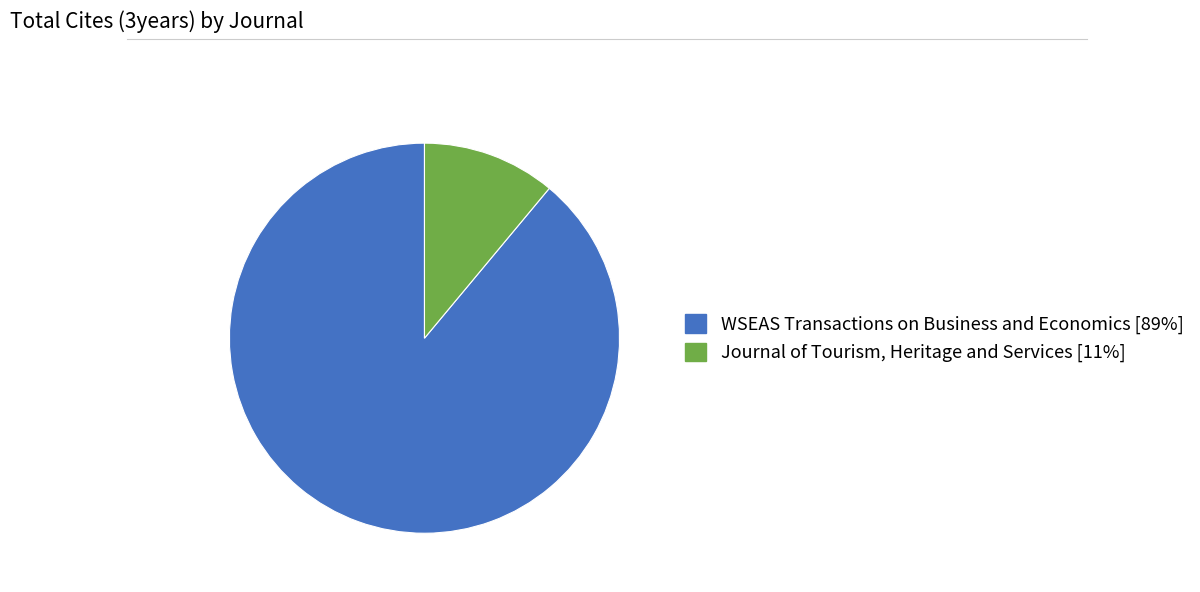

The Journal of Tourism, Heritage and Services [11%] slice represents 18% of the pie. True or false?

False